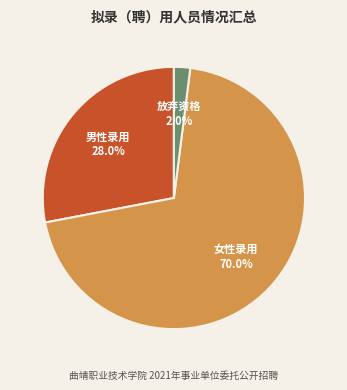

Approximately how many times larger is the value at 男性录用 compared to 放弃资格?

14.0